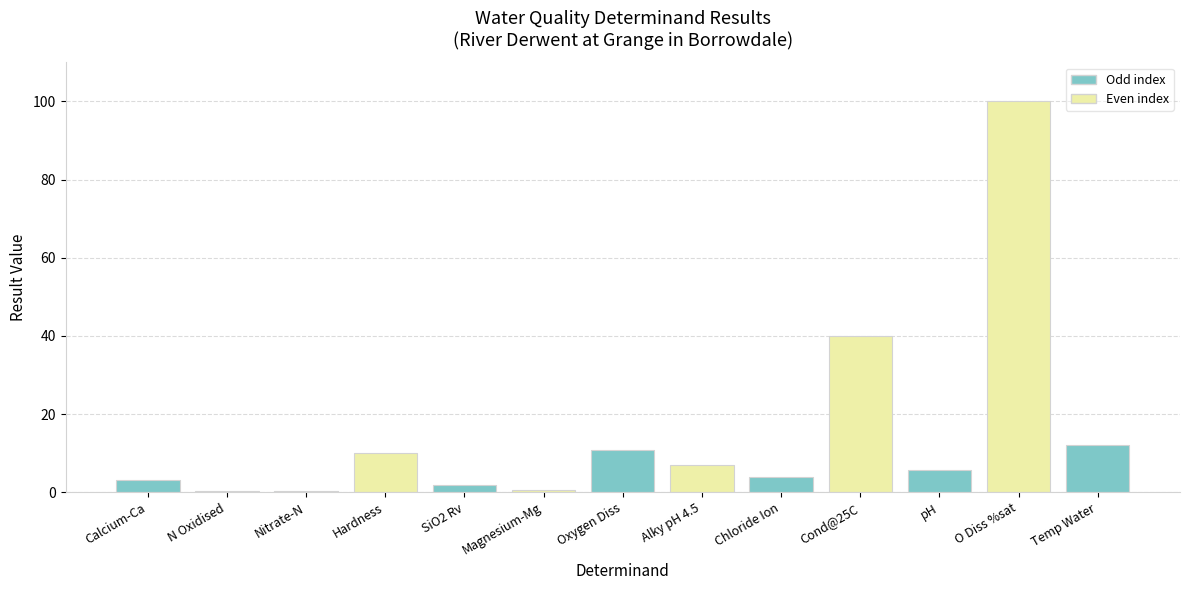

What is the ratio of the value at Calcium-Ca to the value at Alky pH 4.5?

0.4